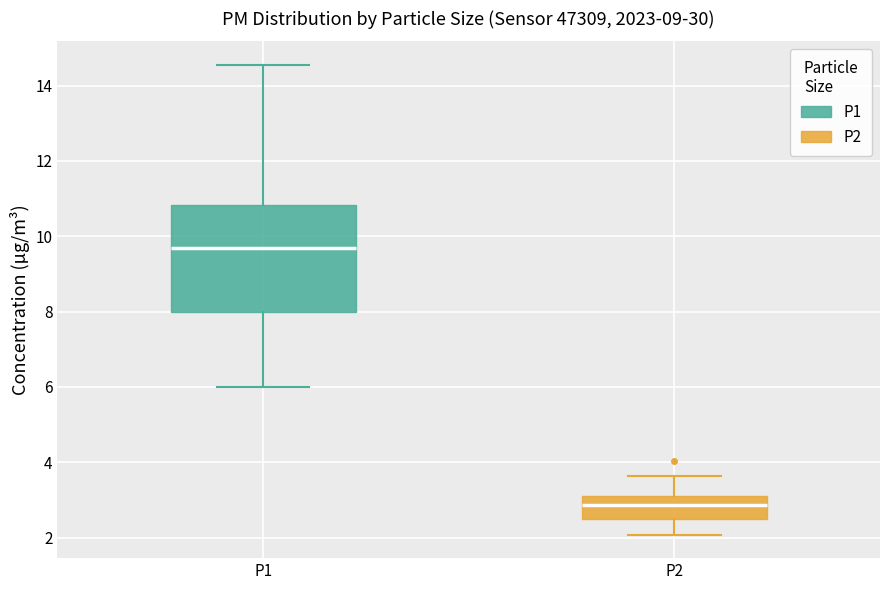

Reading left to right, transcribe this box plot: for each box, give where its median line is, the range the box spans, and where its two whiskers end, as read against the y-axis. The values are not printed on the chart, so give them approximately, as read against the axis.

P1: median 9.6, box 8.0 to 10.8, whiskers 6.0 to 14.6
P2: median 2.8, box 2.4 to 3.2, whiskers 2.0 to 3.6